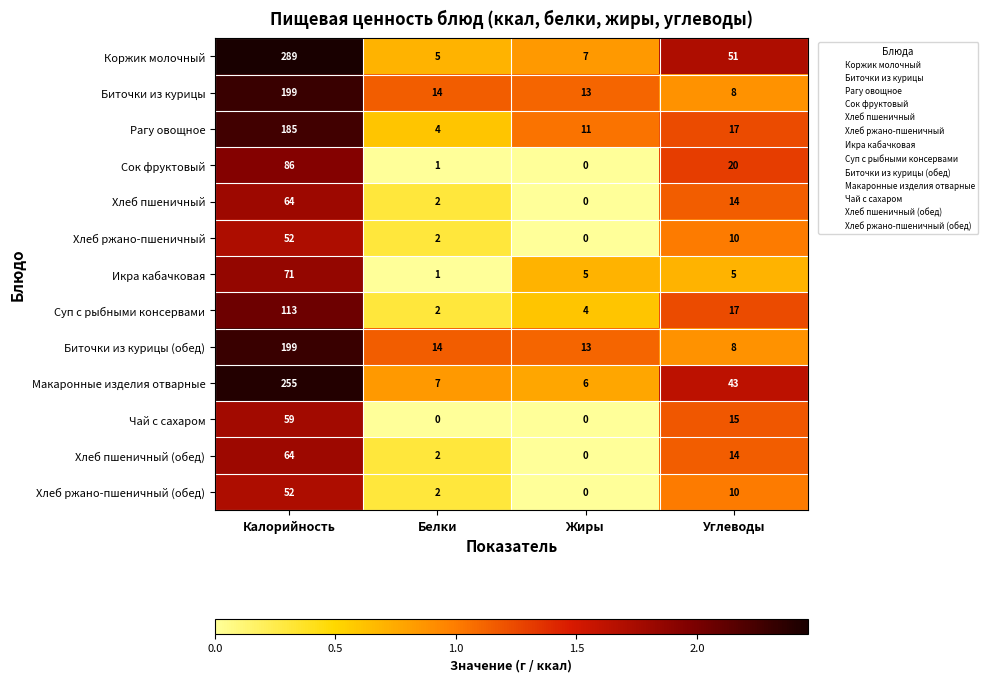

Between Калорийность and Белки, which series saw the biggest shift?

Коржик молочный